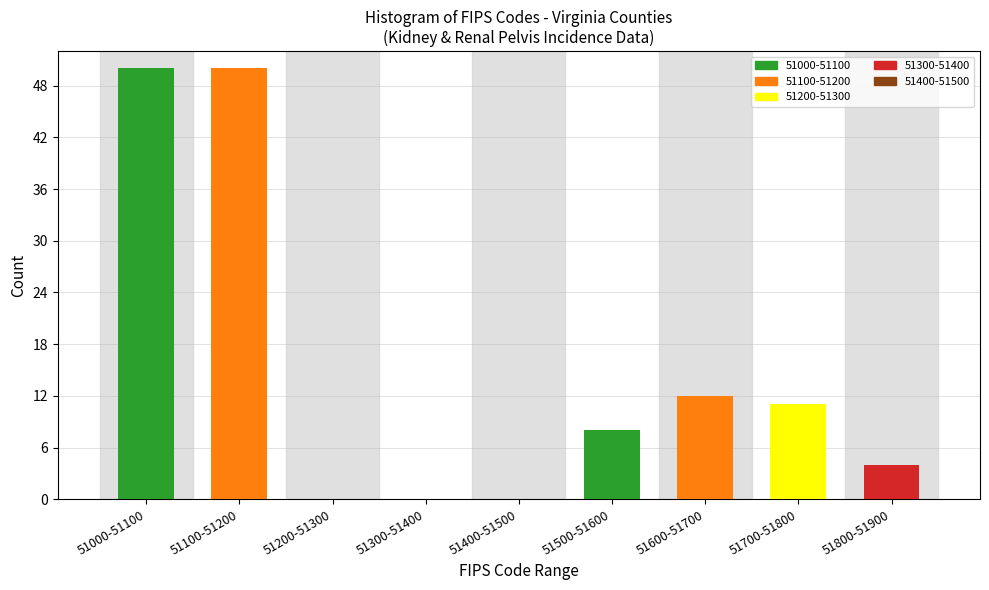

Reading left to right, extract all data points from this chart.

51000-51100=50	51100-51200=50	51200-51300=0	51300-51400=0	51400-51500=0	51500-51600=8	51600-51700=12	51700-51800=11	51800-51900=4